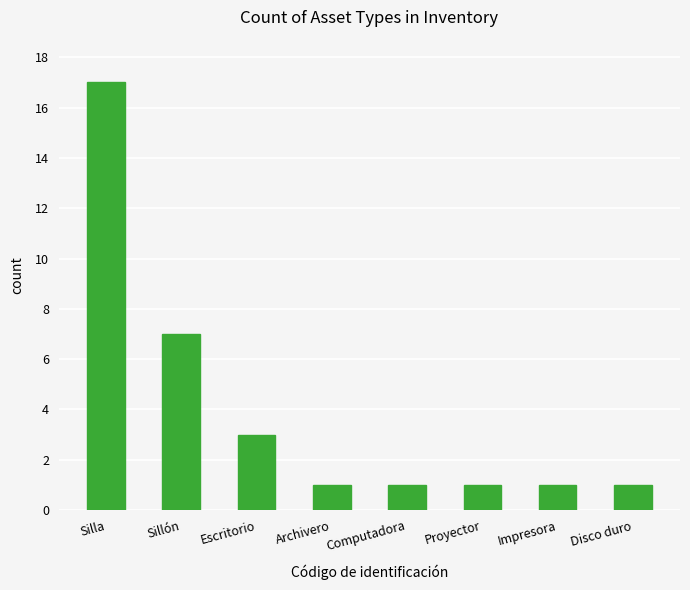

What is the change in value from Silla to Disco duro?

-16